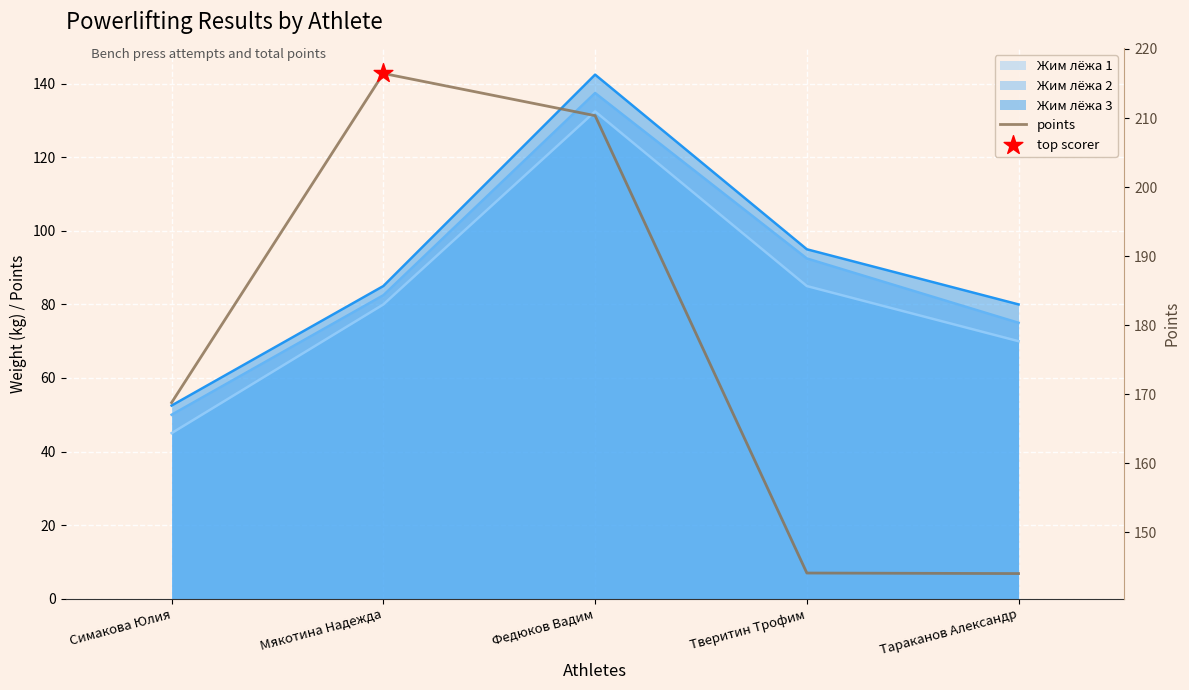

Between Симакова Юлия and Федюков Вадим, which is larger?

Федюков Вадим